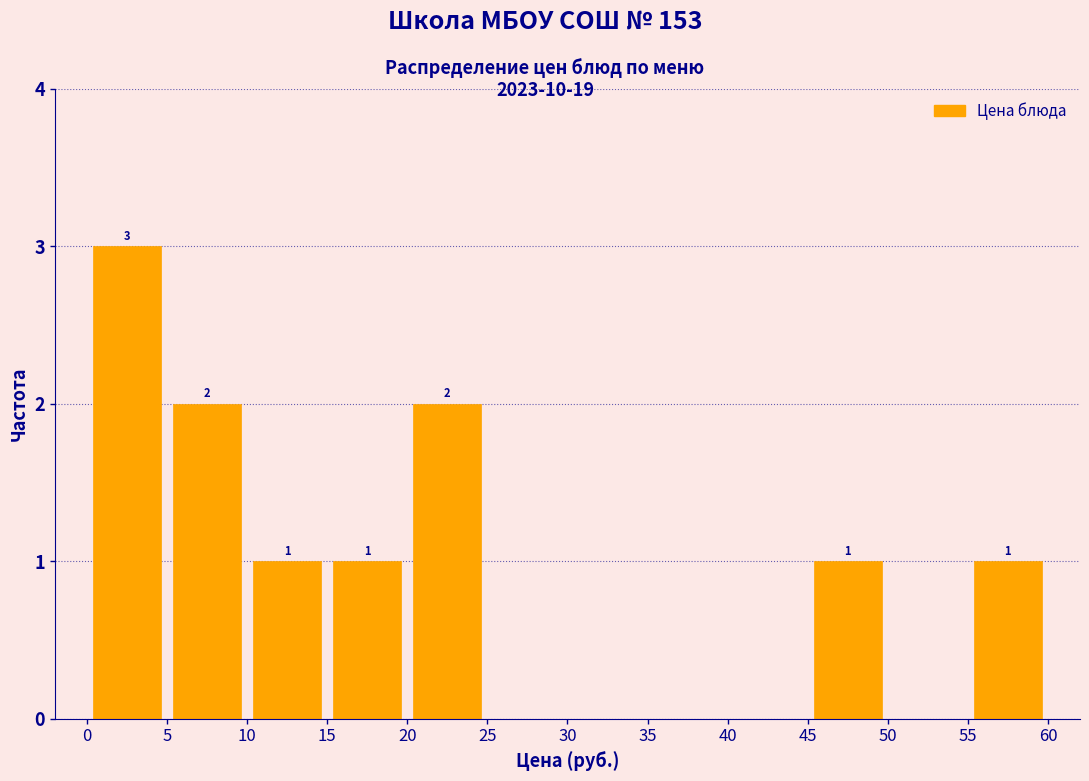

Which range on the x-axis has the tallest bar?

0 to 5